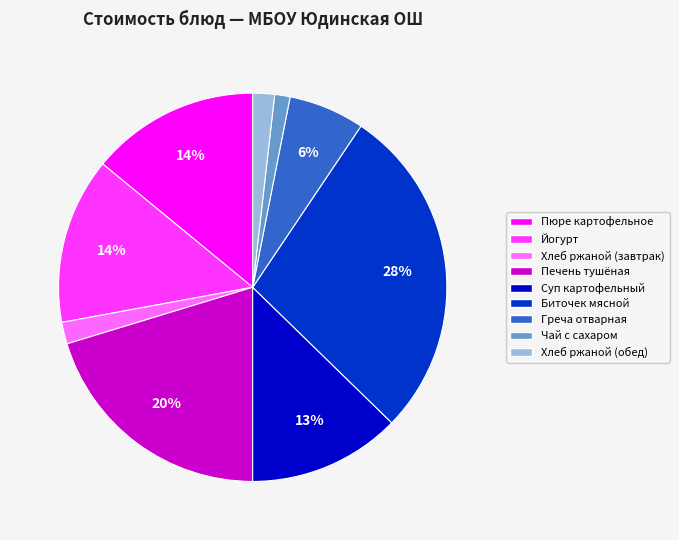

To the nearest percent, what is the average slice percentage?

11%